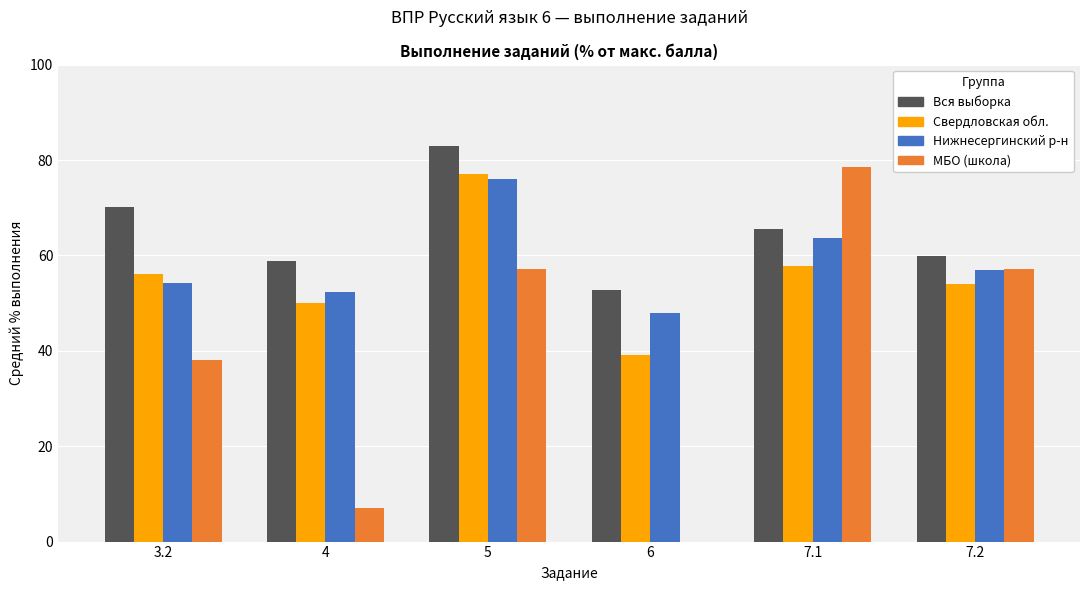

What are all the series names shown in the legend?

Вся выборка, Свердловская обл., Нижнесергинский р-н, МБО (школа)